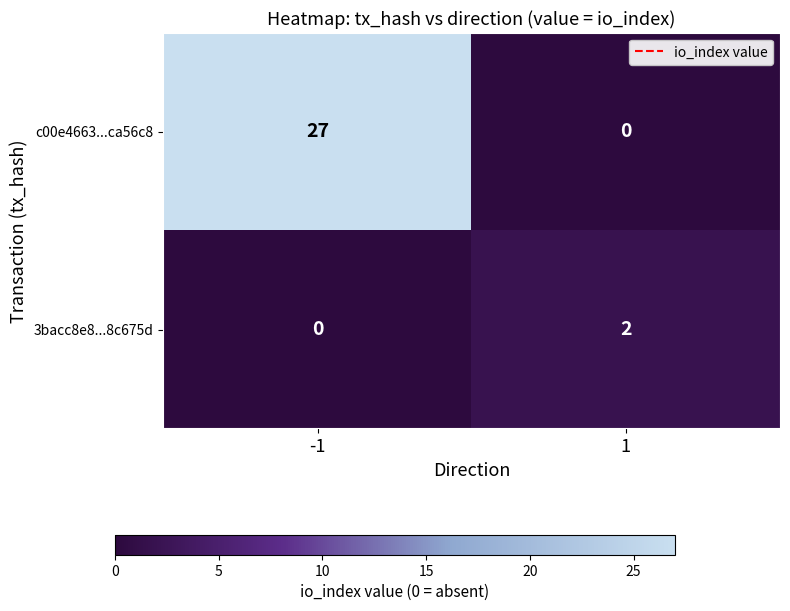

List the series in order of their peak value, lowest first.

3bacc8e8...8c675d, c00e4663...ca56c8